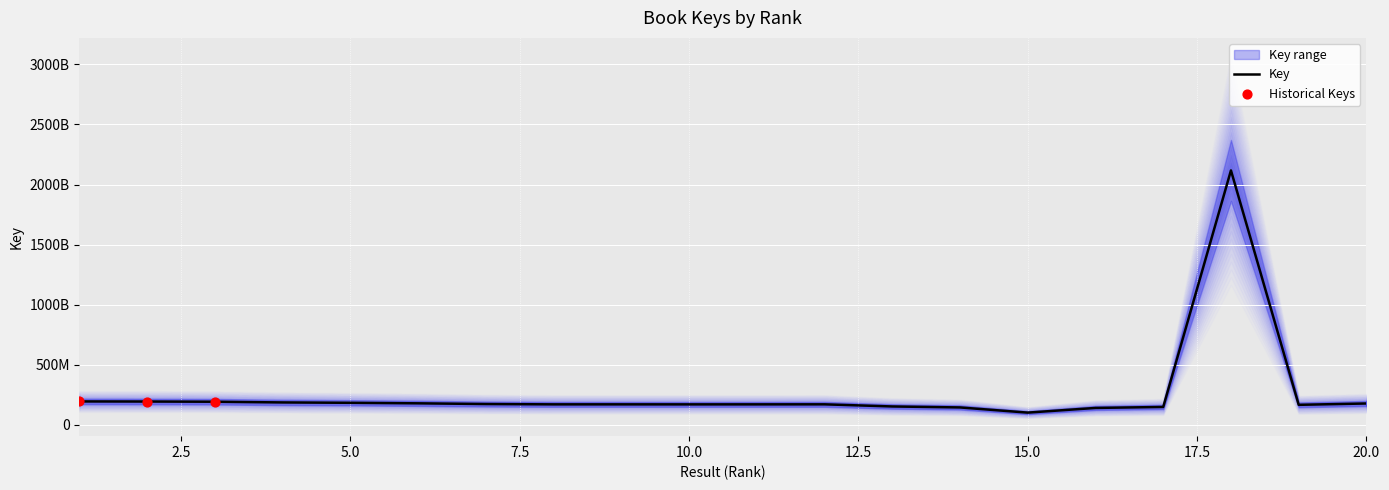

Approximately how many times larger is the value at 8 compared to 13?

1.1